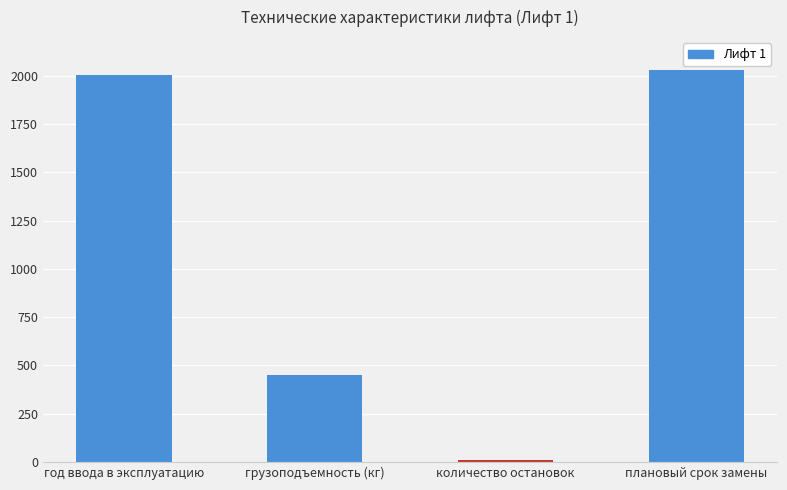

List the labels in order of value, smallest first.

количество остановок, грузоподъемность (кг), год ввода в эксплуатацию, плановый срок замены